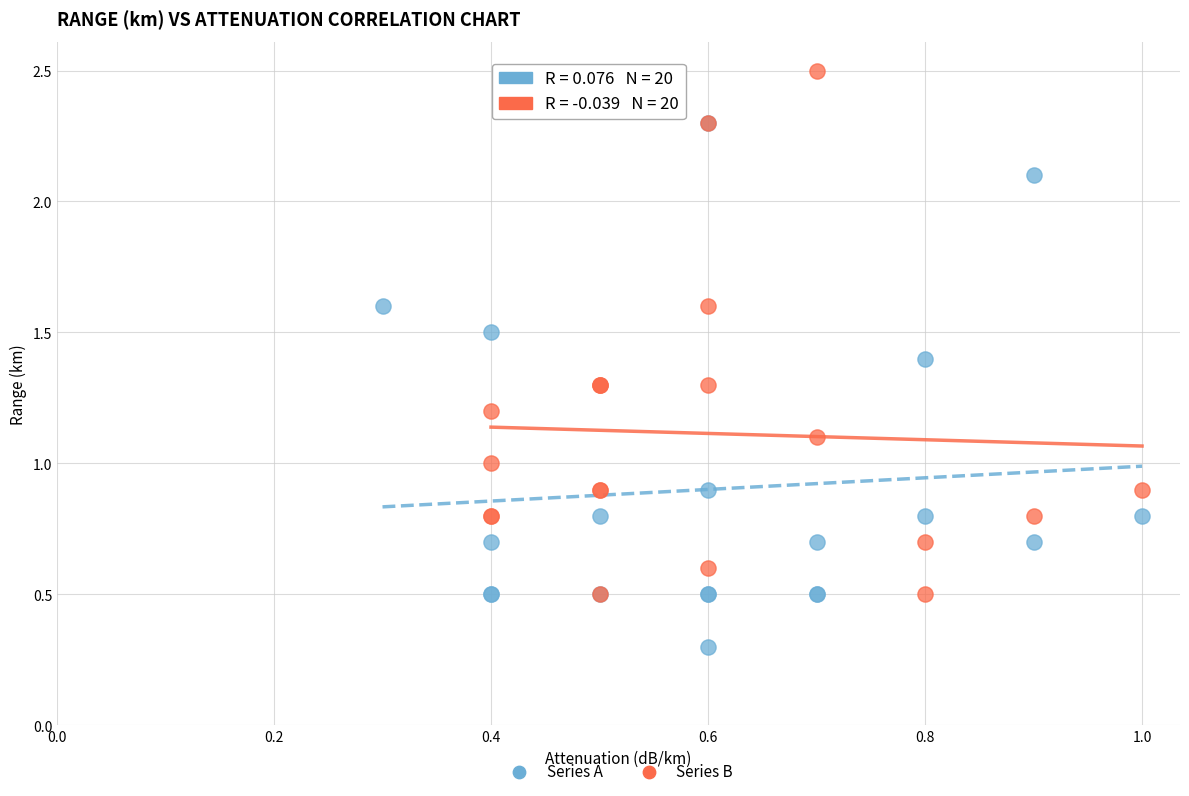

Which series contains the highest Y value?

Series B